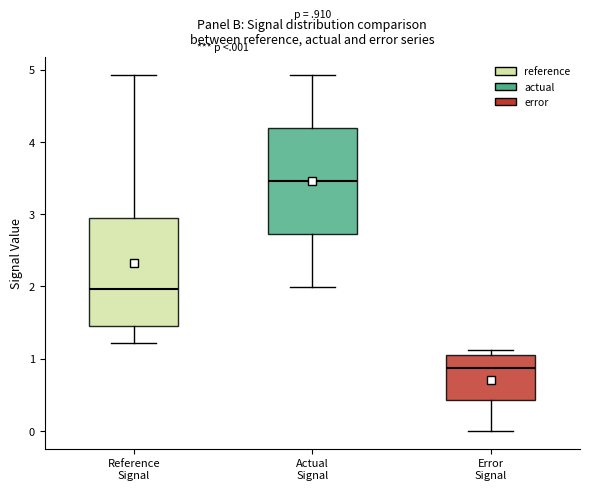

Where is the lower edge of the box for Reference Signal on the y-axis? The values are not printed on the chart, so give them approximately, as read against the axis.

1.5